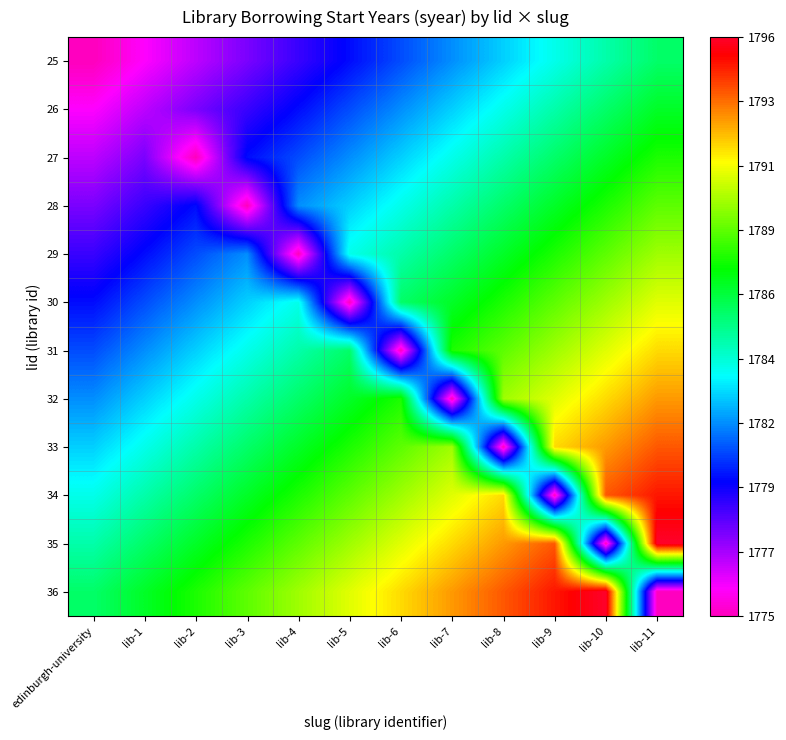

At lib-1, list the series in order from smallest to largest.

25, 26, 27, 28, 29, 30, 31, 32, 33, 34, 35, 36